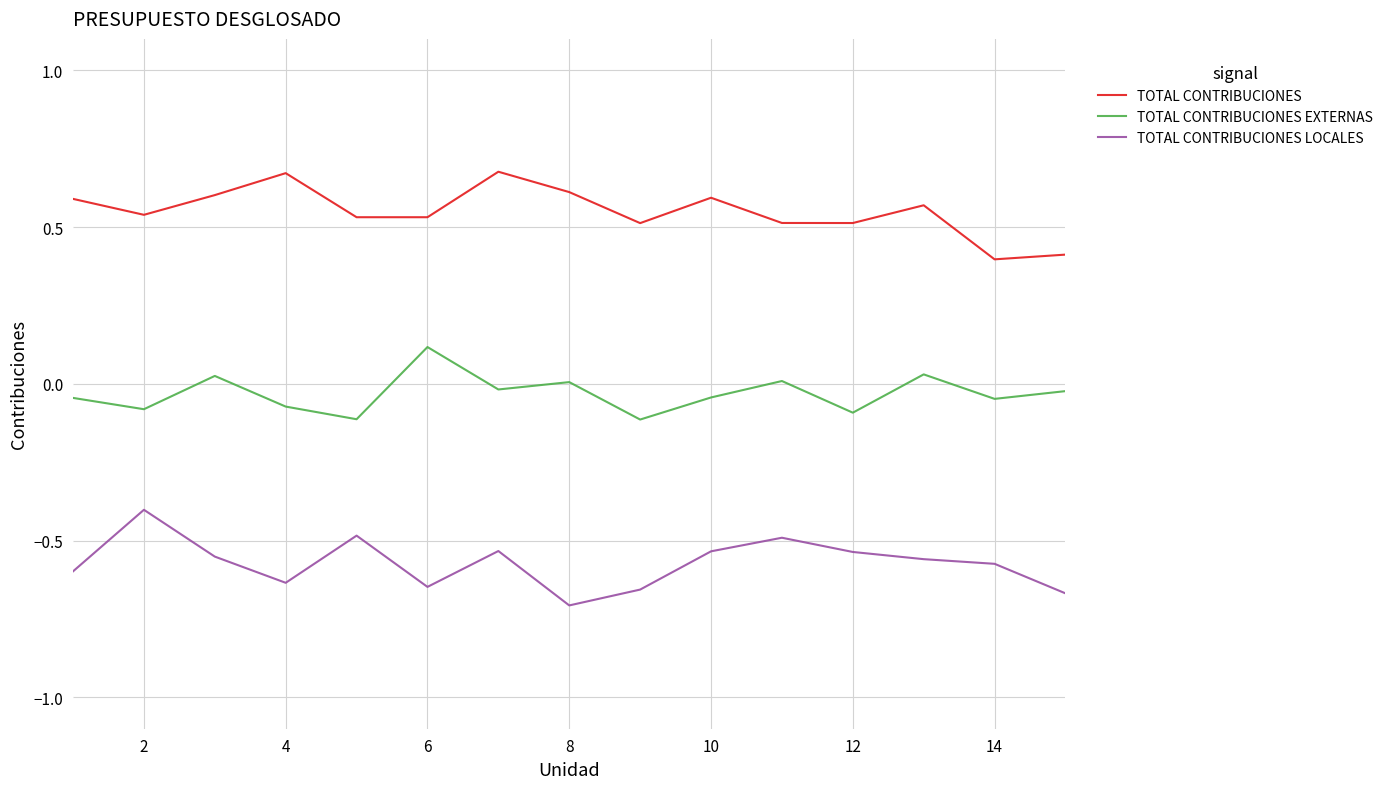

What is the lowest value of the TOTAL CONTRIBUCIONES series?

0.4